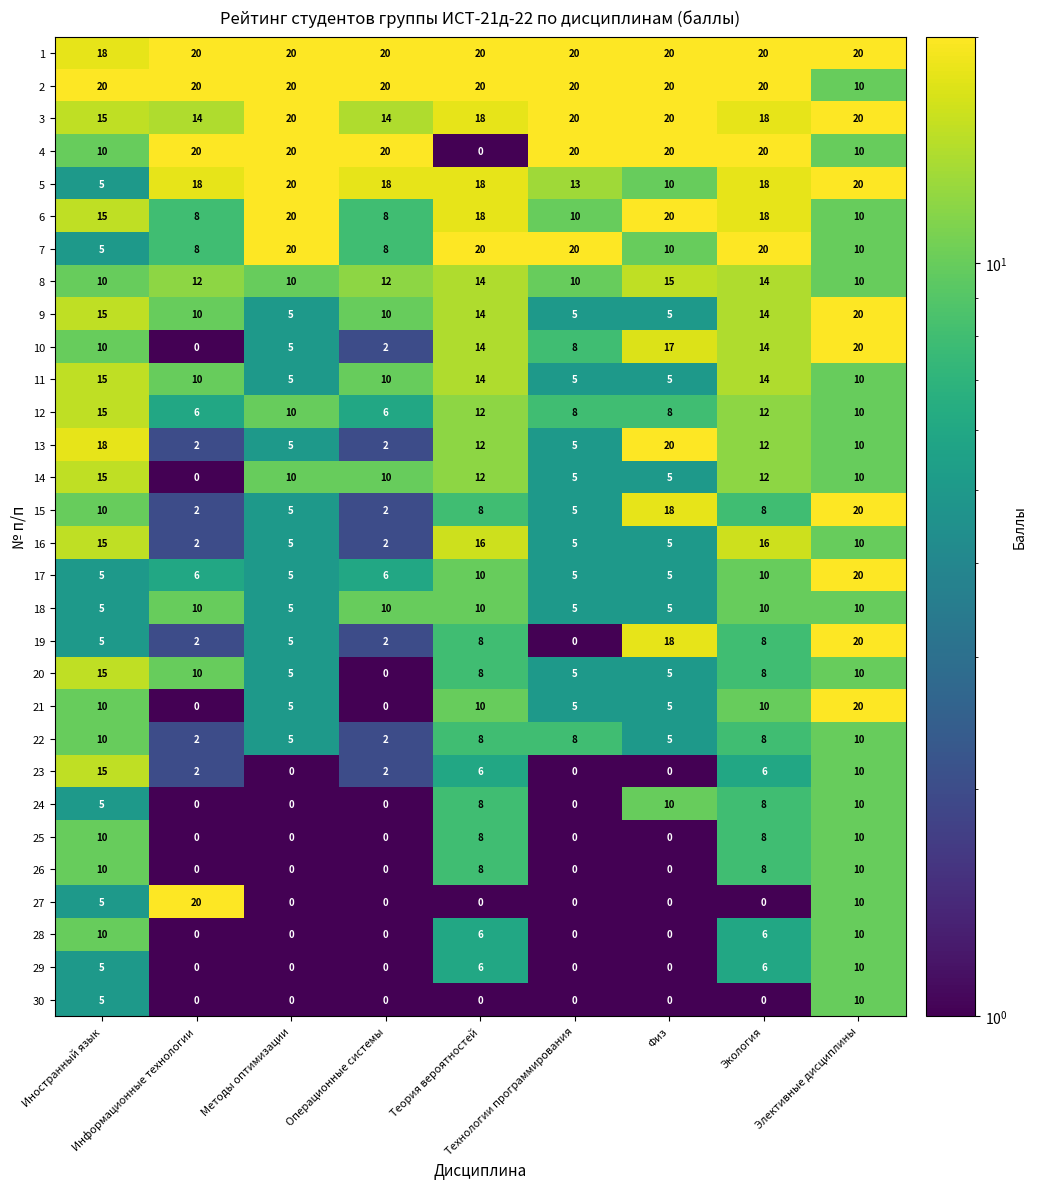

At how many categories does at least one series exceed 8?

9